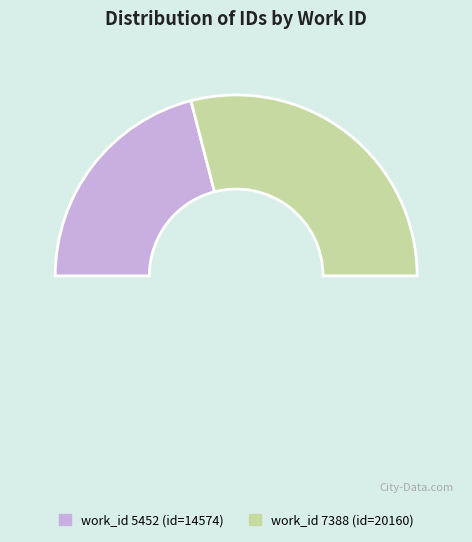

To the nearest percent, what percentage of the pie is 5452?

42%